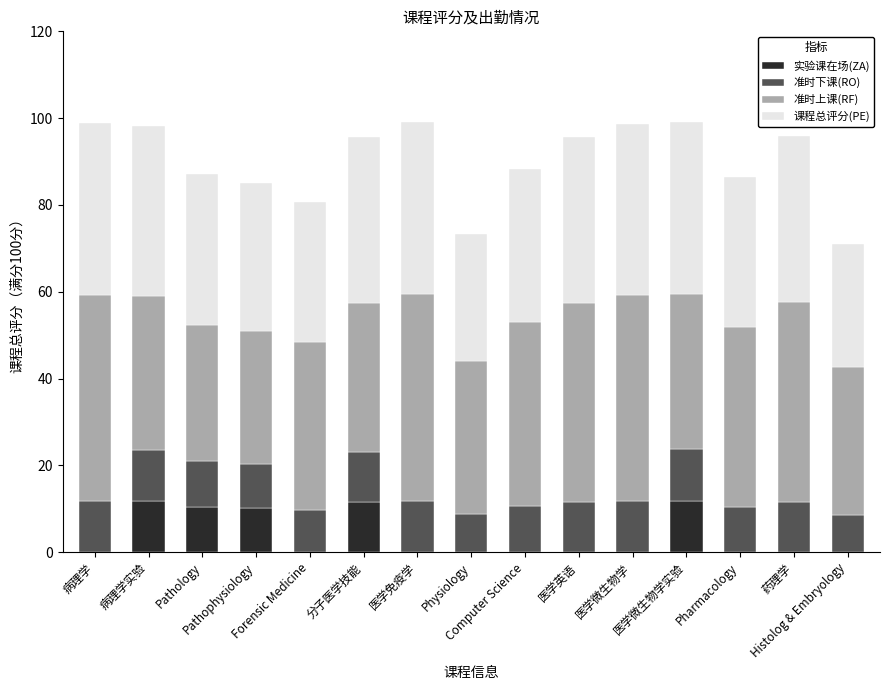

Count the number of data series in this chart.

4